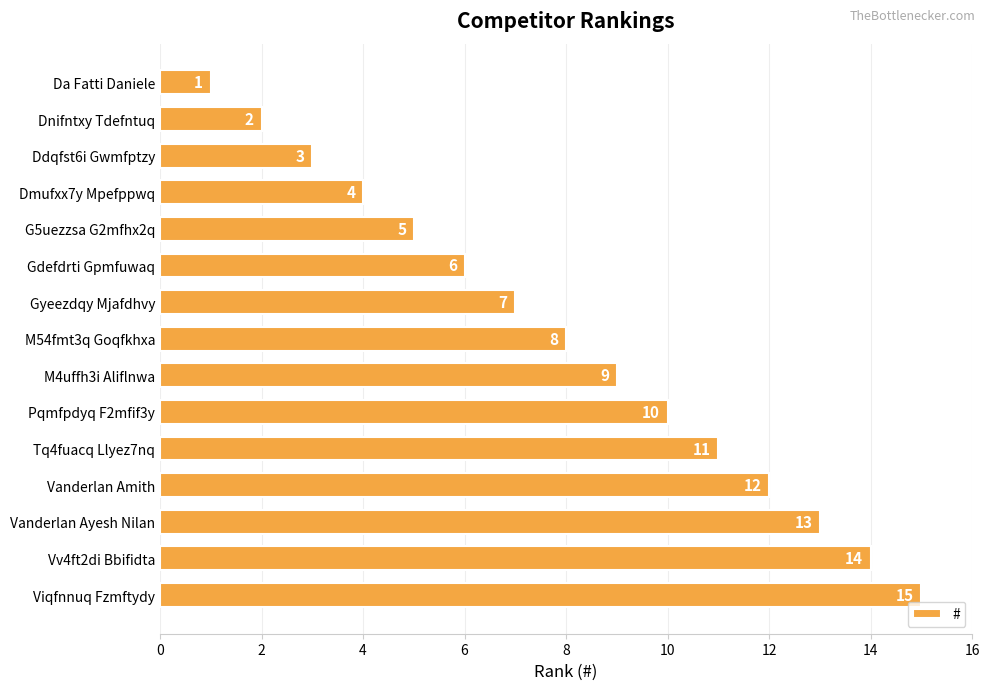

What is the maximum value shown in the chart?

15